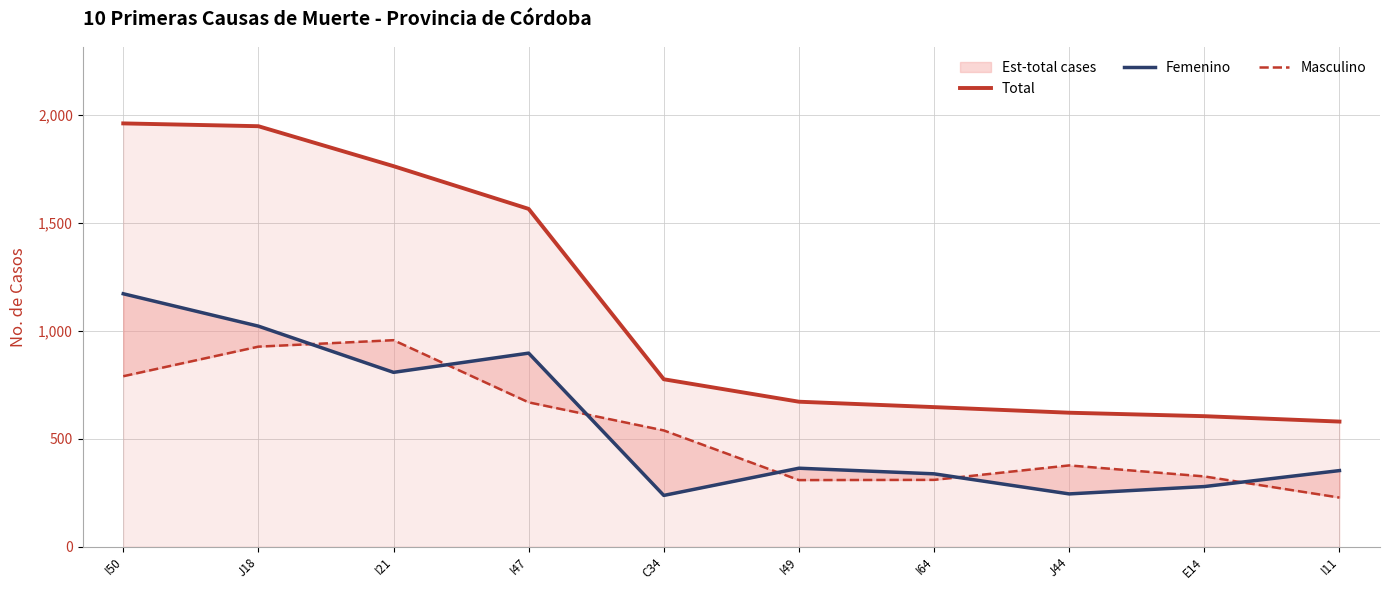

How many categories are shown in the chart?

10